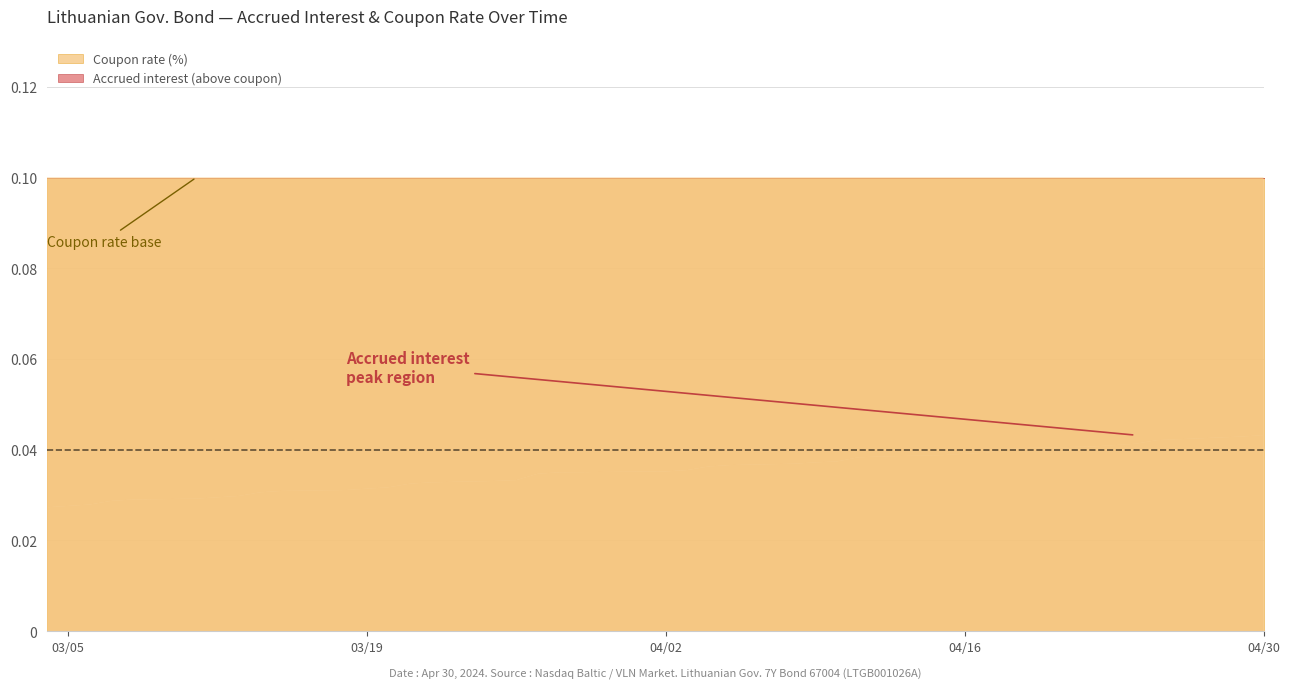

At which label does Coupon rate (%) reach its peak?

2024-04-30